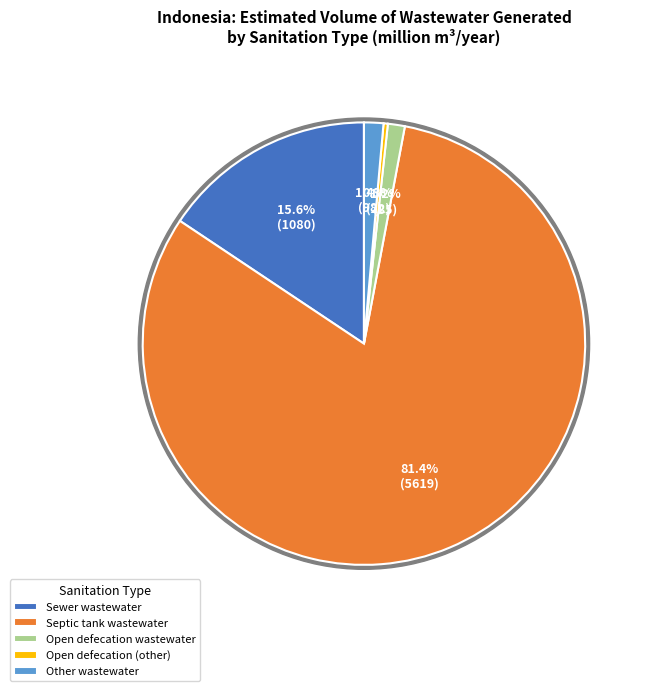

Which slice is the smallest?

Open defecation (other)